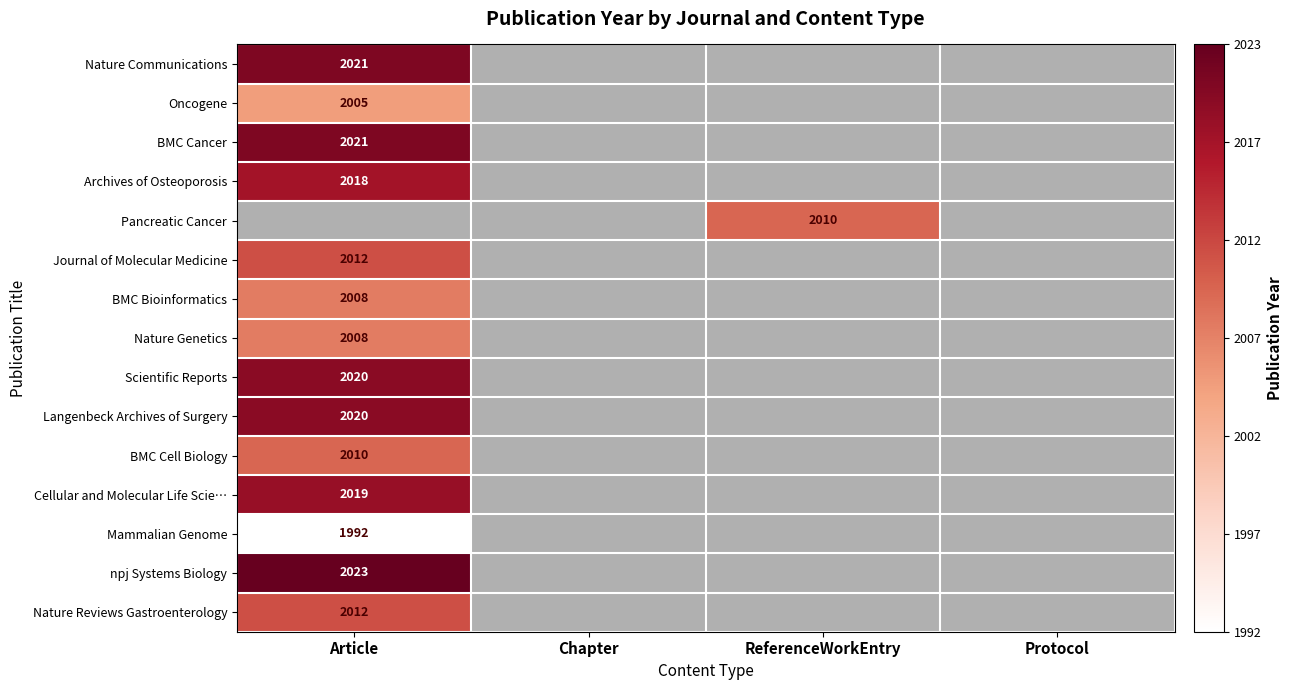

The value of Cellular and Molecular Life Scie… at Article is 1283. True or false?

False